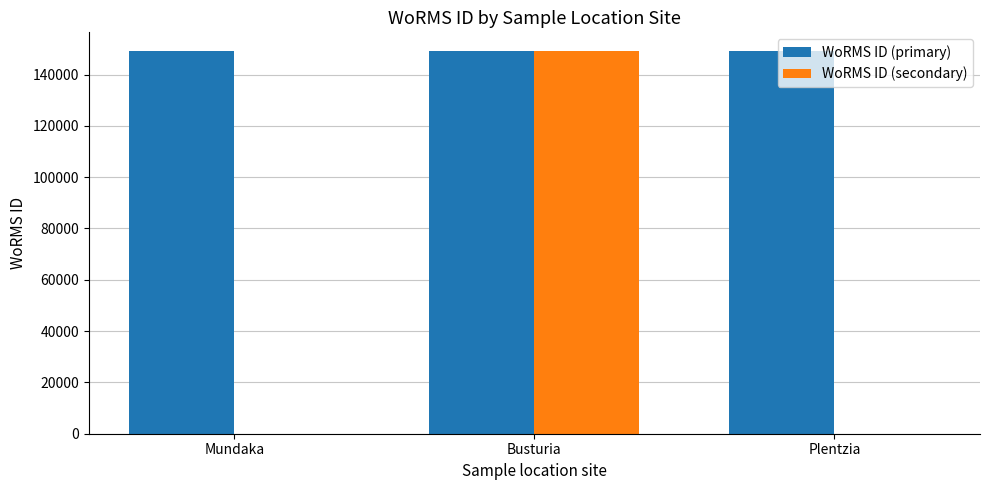

Which series has the largest total across all categories?

WoRMS ID (primary)